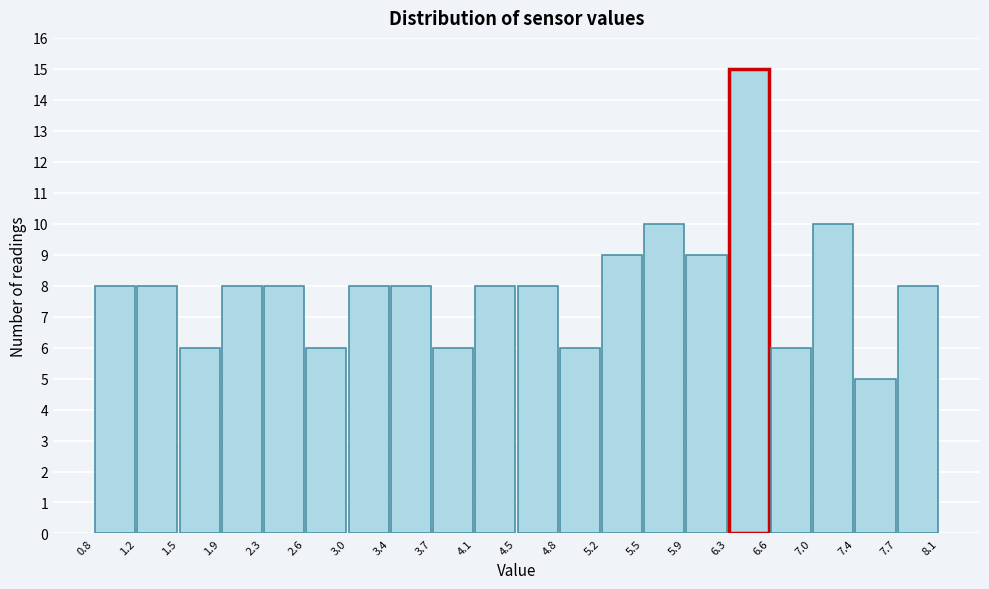

Reading left to right, transcribe this chart: for each bar, give the range it covers on the x-axis and its height. The values are not printed on the chart, so give them approximately, as read against the axis.

0.8 to 1.2: 8
1.2 to 1.5: 8
1.5 to 1.9: 6
1.9 to 2.3: 8
2.3 to 2.6: 8
2.6 to 3.0: 6
3.0 to 3.4: 8
3.4 to 3.7: 8
3.7 to 4.1: 6
4.1 to 4.5: 8
4.5 to 4.8: 8
4.8 to 5.2: 6
5.2 to 5.5: 9
5.5 to 5.9: 10
5.9 to 6.3: 9
6.3 to 6.6: 15
6.6 to 7.0: 6
7.0 to 7.4: 10
7.4 to 7.7: 5
7.7 to 8.1: 8